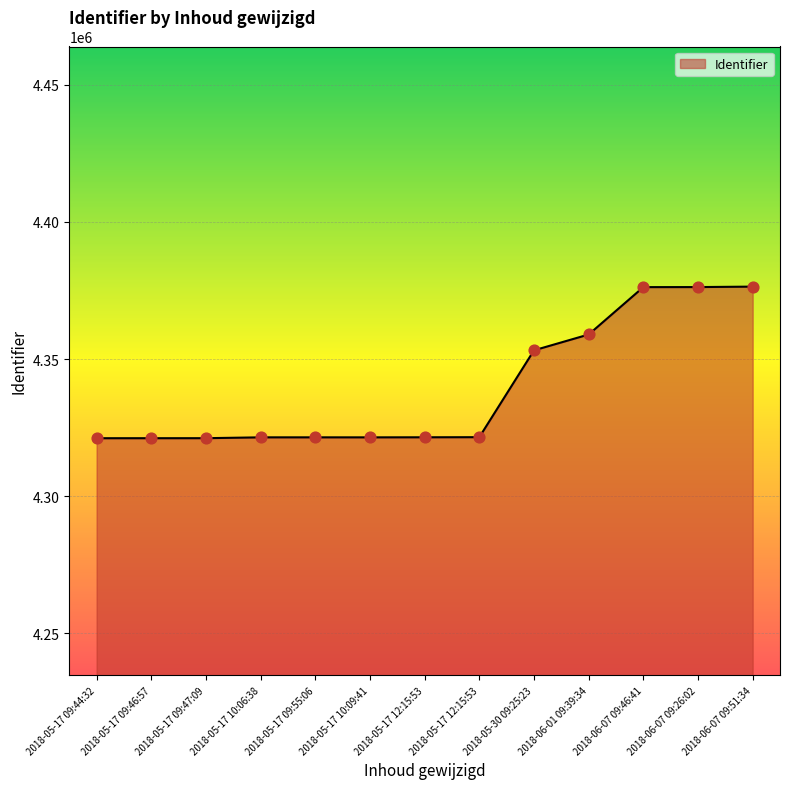

What is the change in value from 2018-05-17 09:44:32 to 2018-05-17 09:55:06?

+319